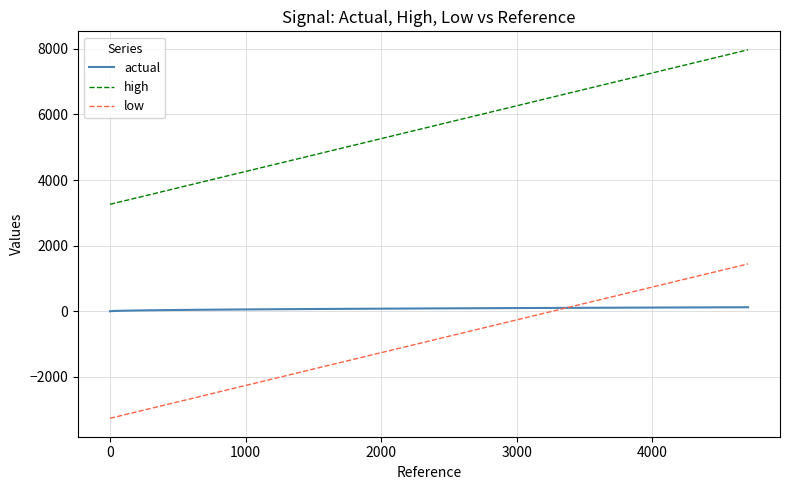

Which series has the largest total across all categories?

high